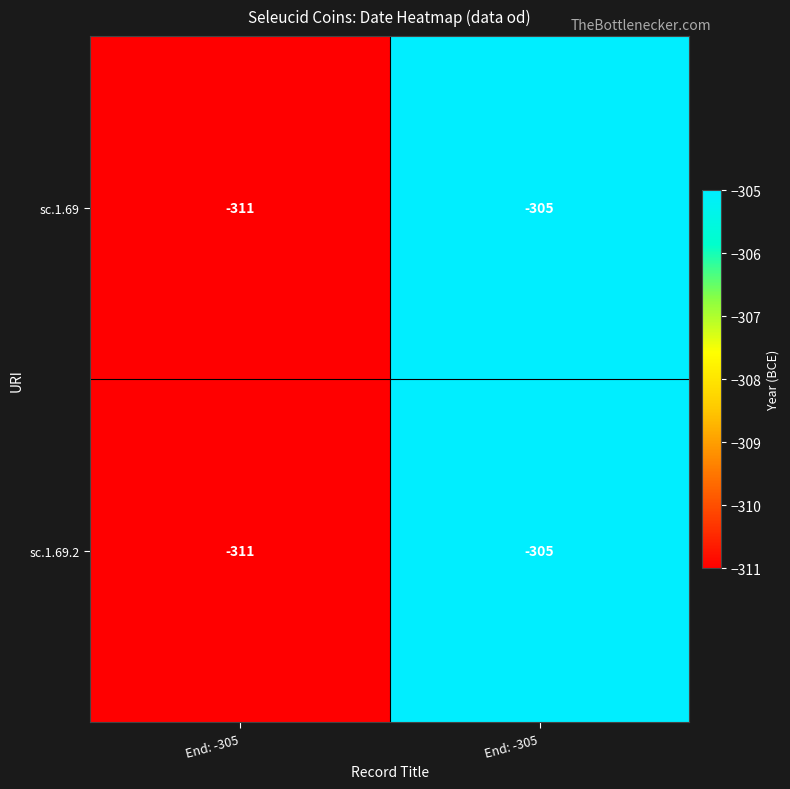

How many values in the sc.1.69.2 series are below -305?

1